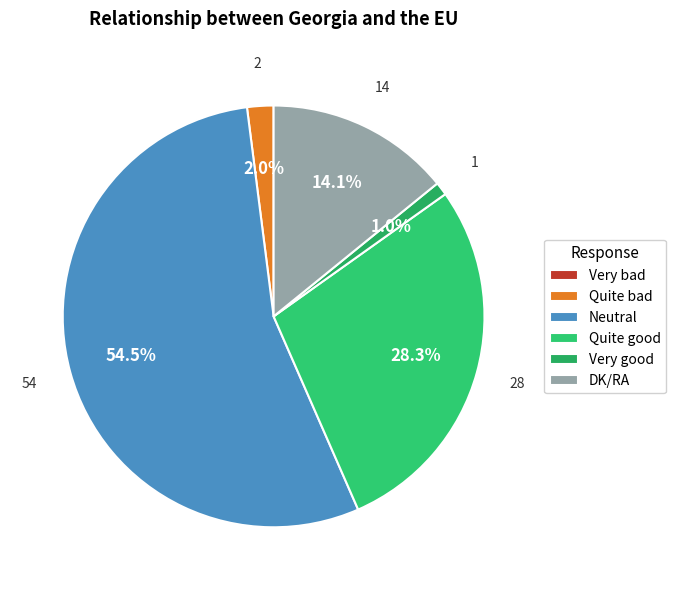

Rank the categories by value from highest to lowest.

Neutral, Quite good, DK/RA, Quite bad, Very good, Very bad